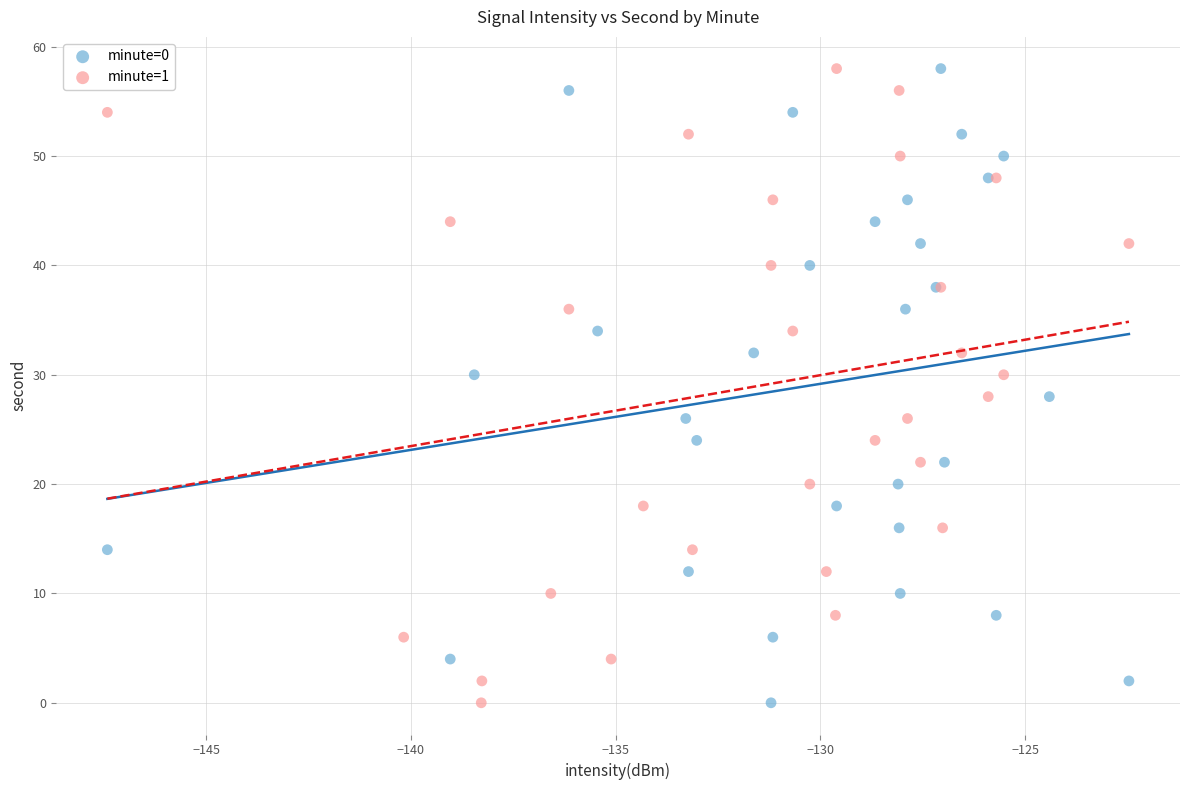

What are all the series names shown in the legend?

minute=0, minute=1